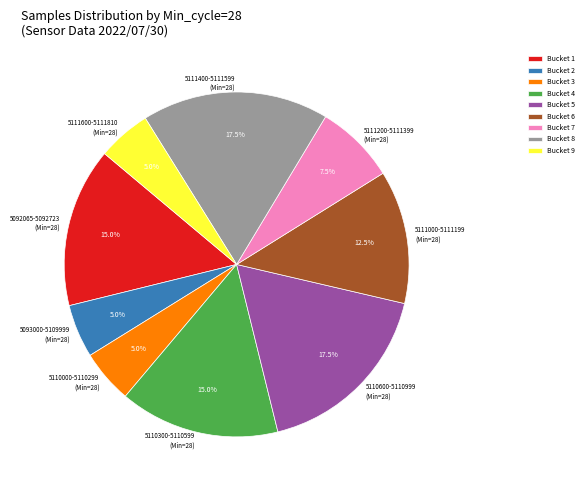

Does any single category account for the majority?

No